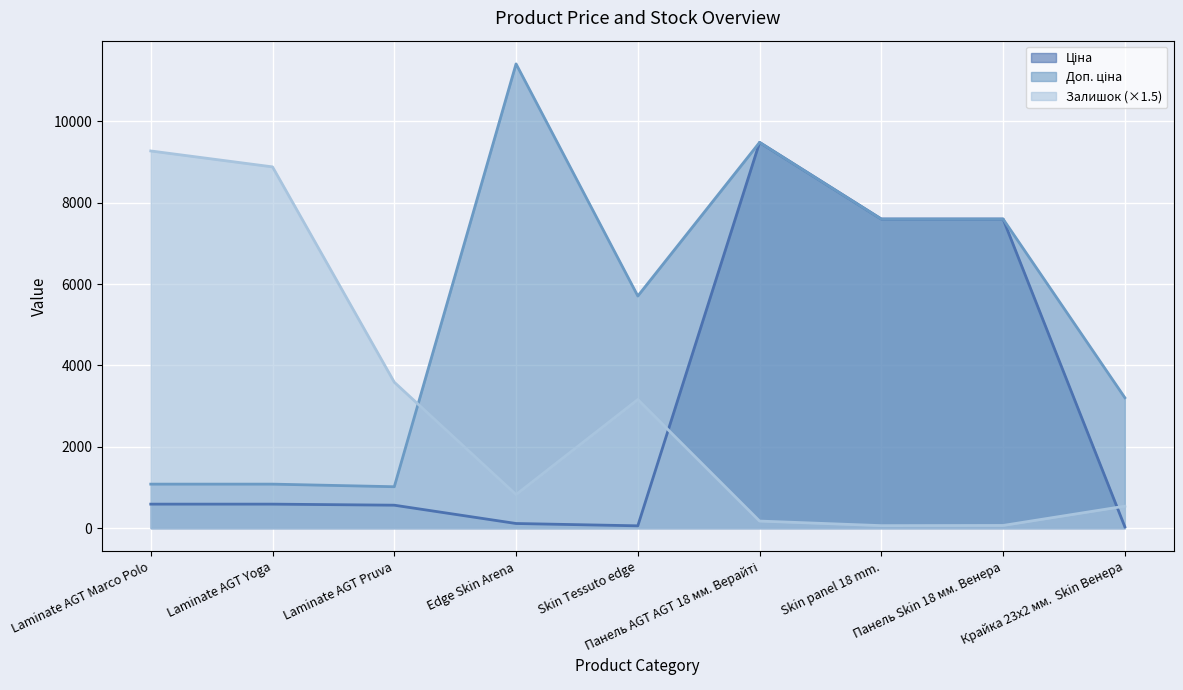

What is the value of the Доп. ціна point at the 5th from the left?

5705.0